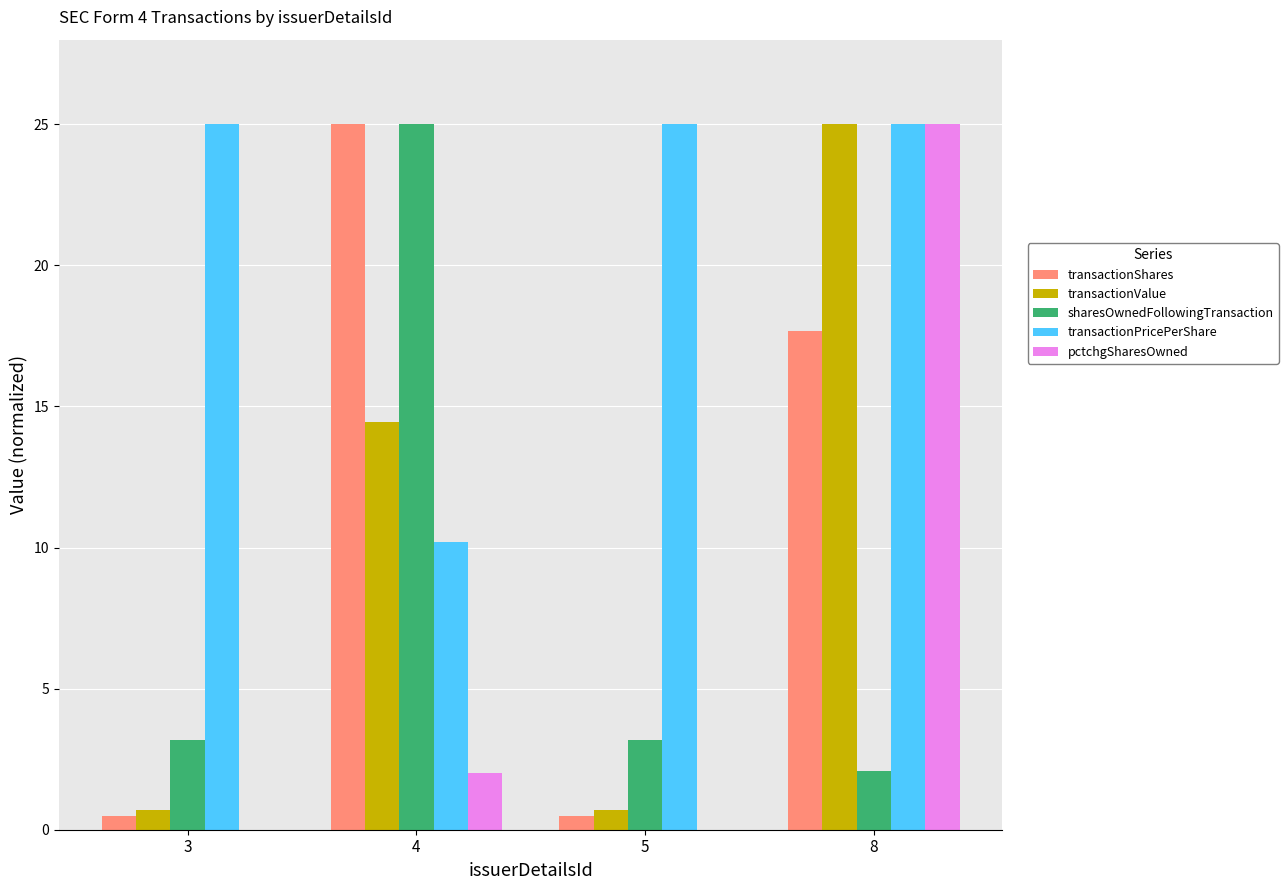

What is the greatest value displayed?

25.0